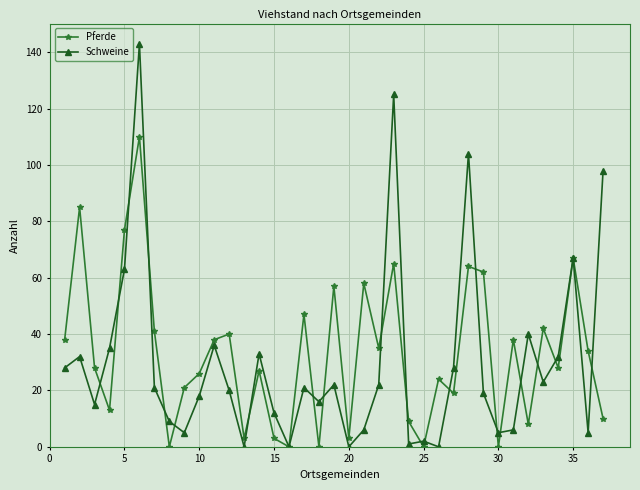

List the series in order of their peak value, lowest first.

Pferde, Schweine